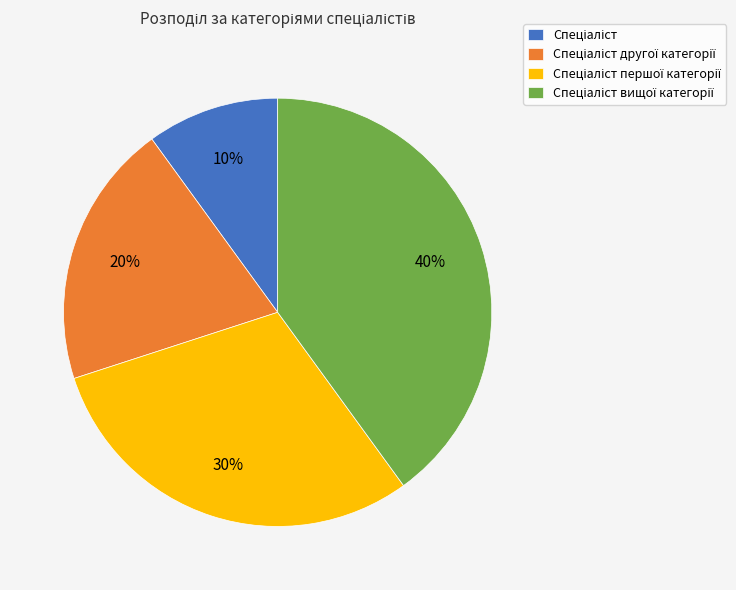

Is there any slice that represents more than half of the pie?

No